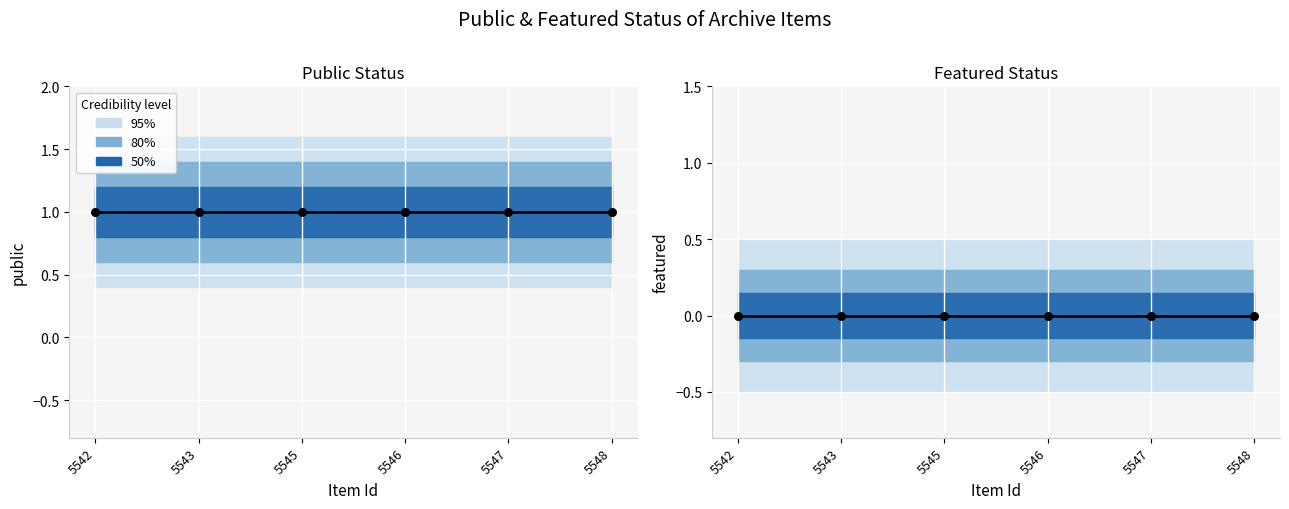

Which series reaches the maximum Y coordinate?

public (observed)